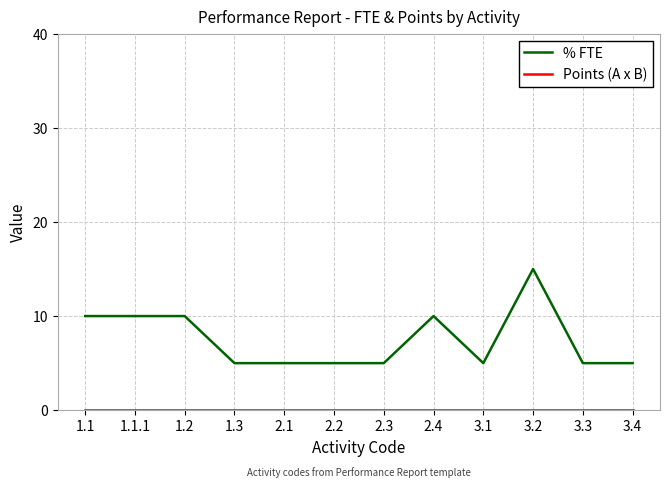

What is the total value across all series at 3.4?

5